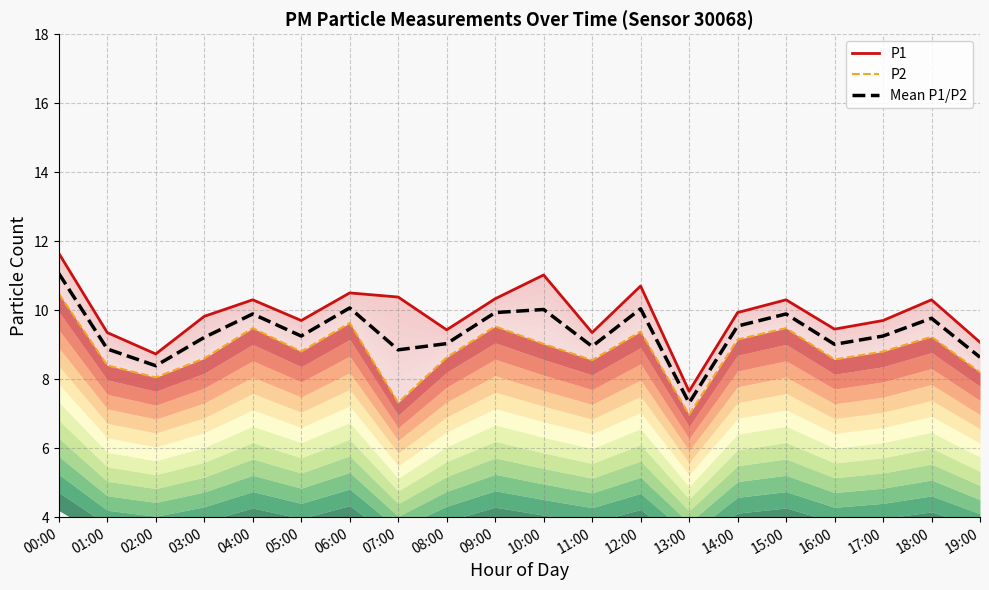

Which label corresponds to the smallest value in the chart?

13:00